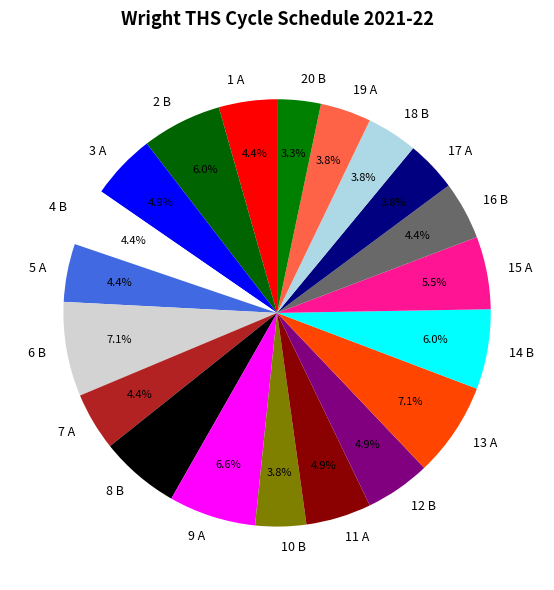

Does 7 A account for over 50% of the chart?

No